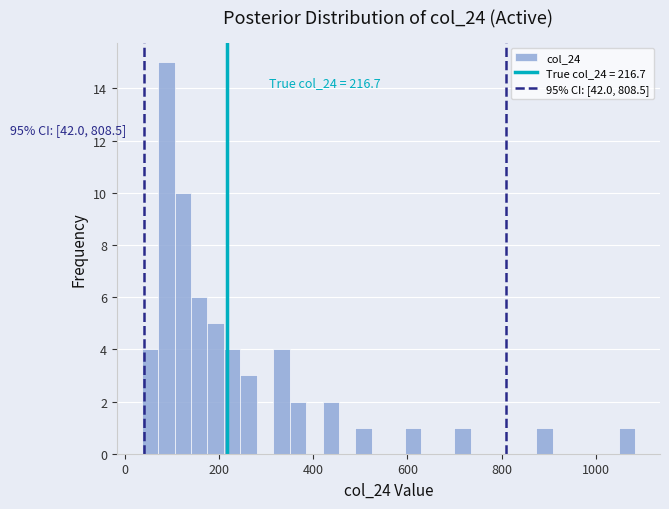

Read against the x-axis, roughly where is the centre of the tallest bar?

80